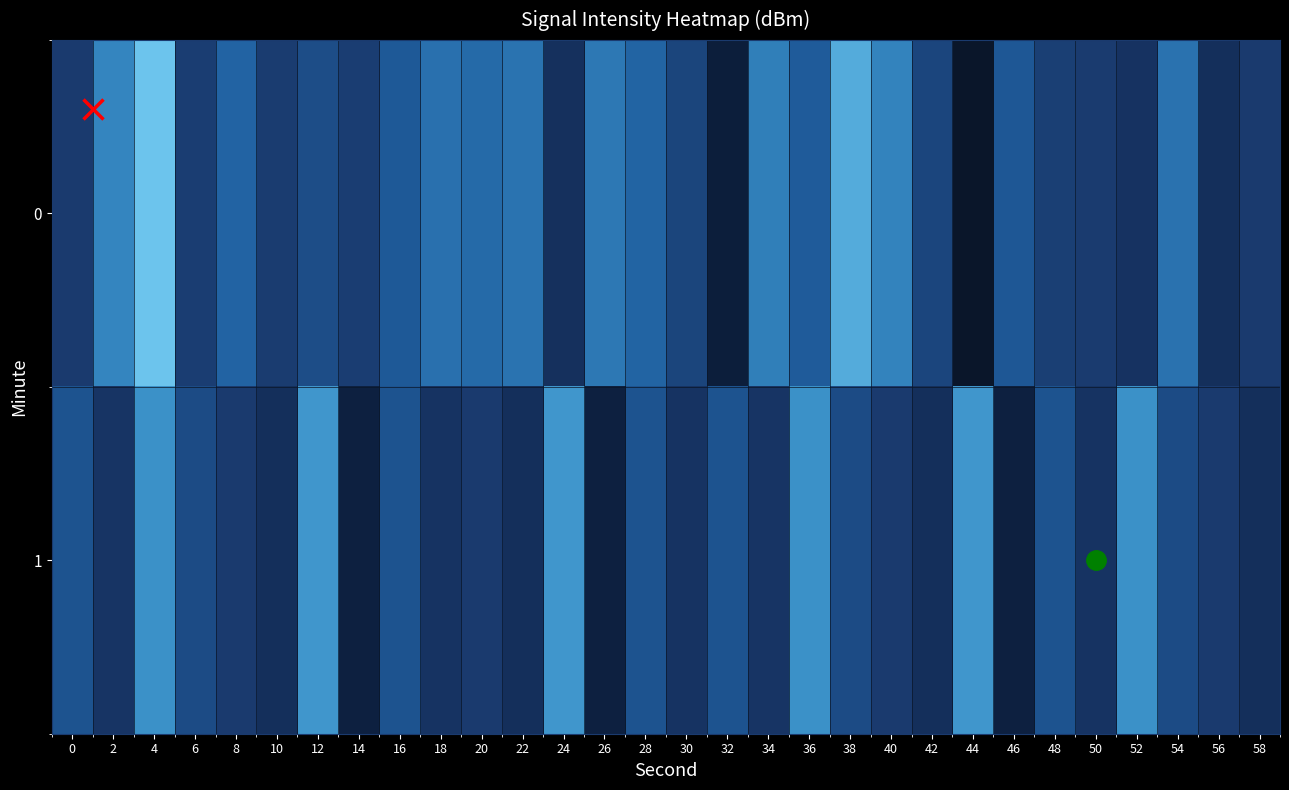

List the series in order of their overall mean, highest first.

0, 1